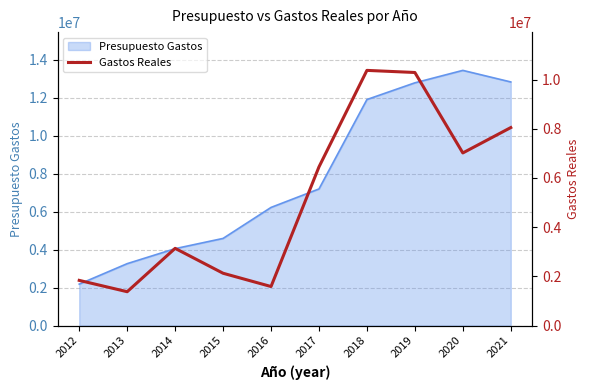

Is it true that the value at 2018 is 3330399.3?

False